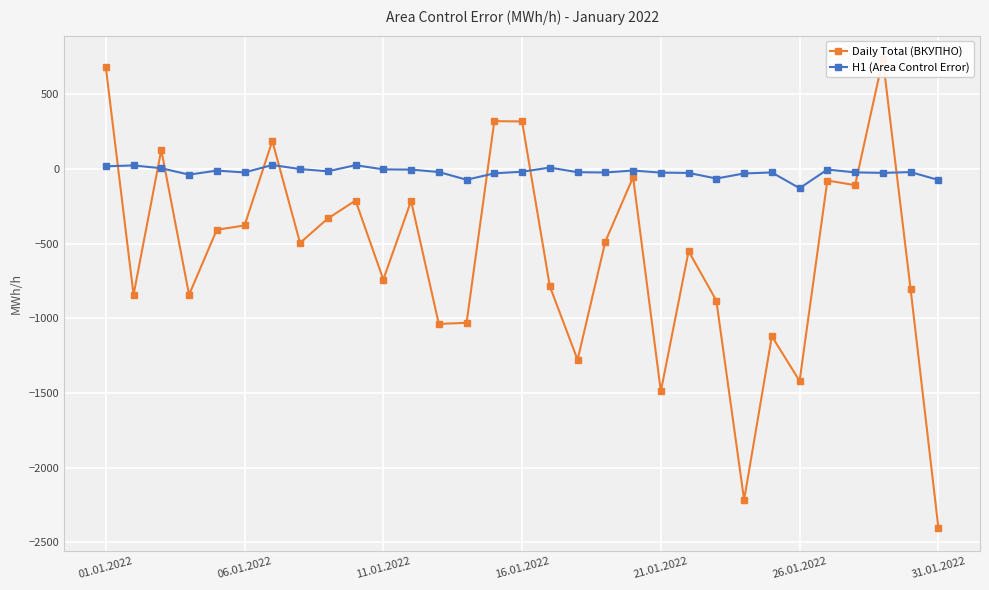

How many categories are shown in the chart?

31